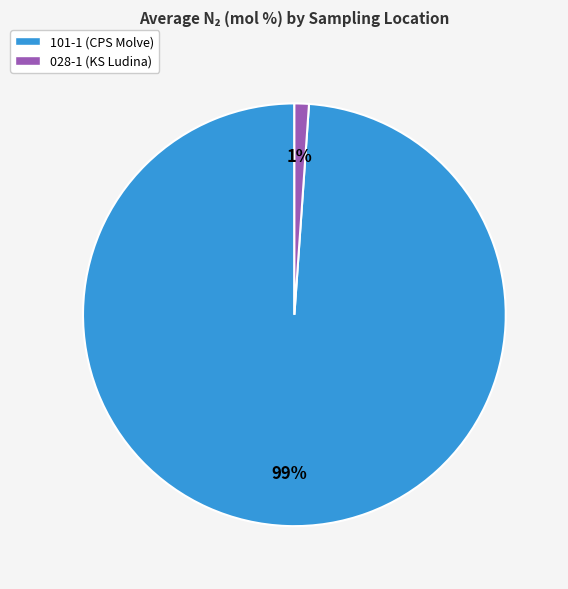

Which slice is the largest?

101-1 (CPS Molve)